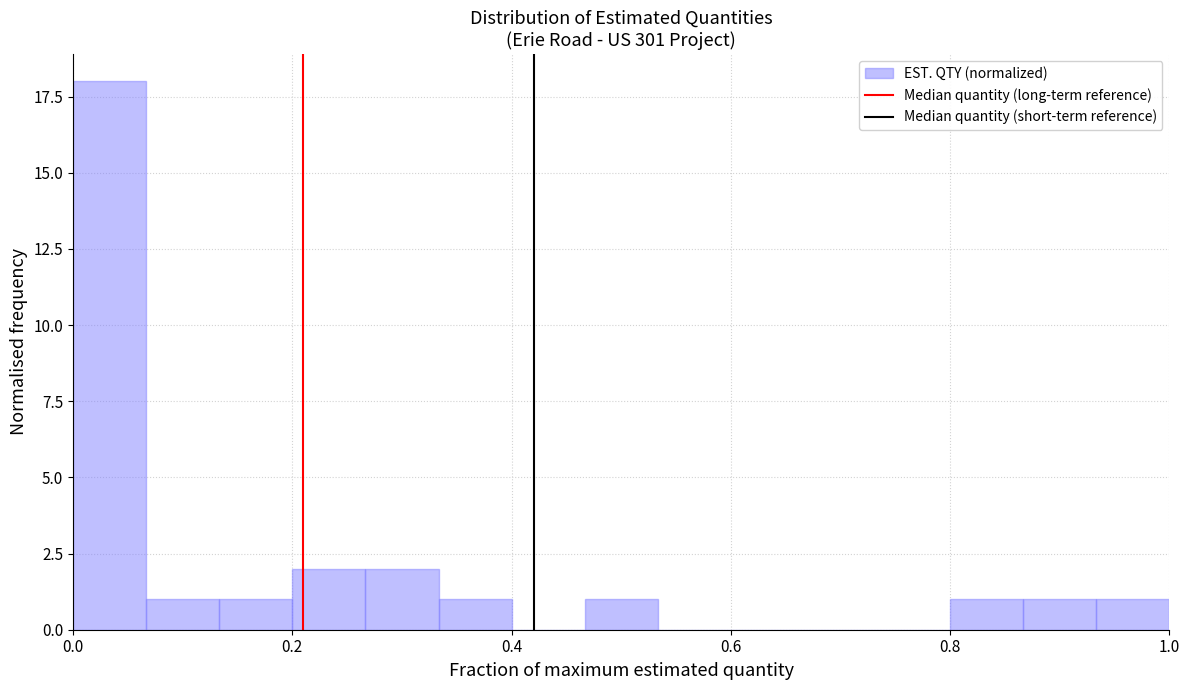

Around what value on the x-axis is the tallest bar? Give the approximate position of its centre, as read against the axis.

0.04